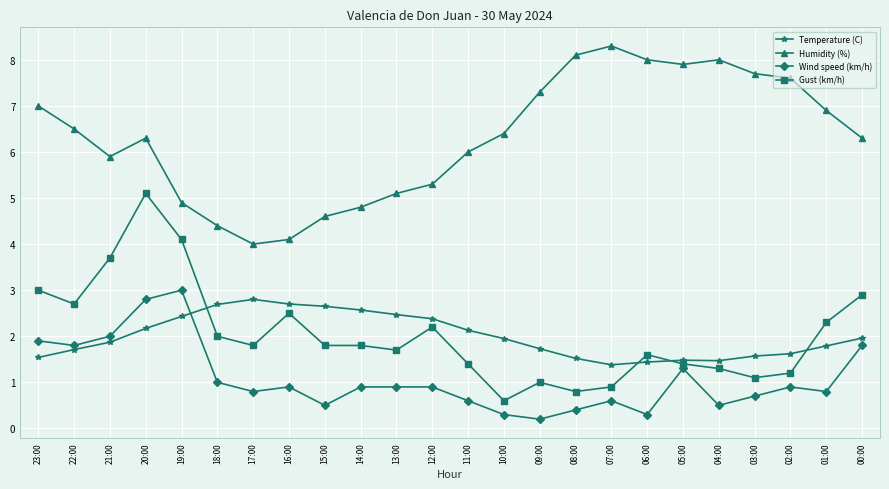

What is the total value across all series at 14:00?

10.1